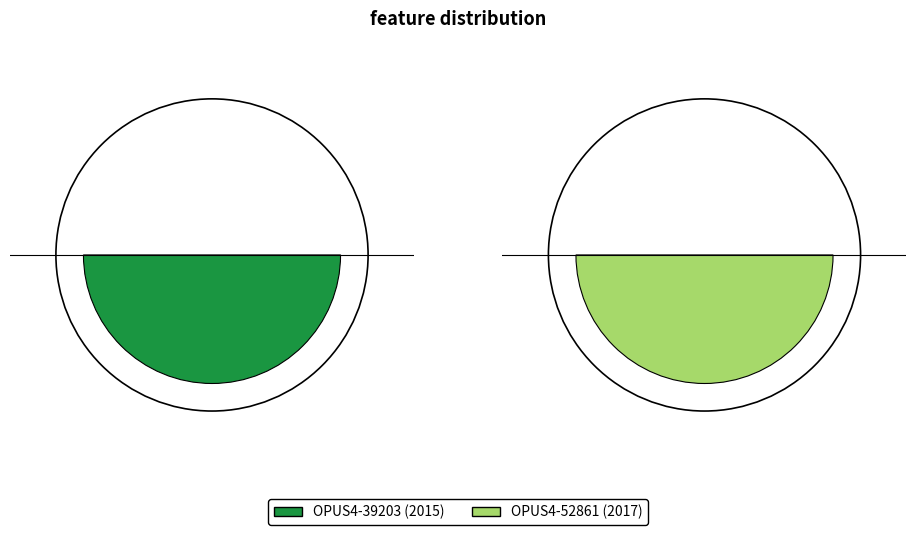

What is the ratio of the value at OPUS4-39203 to the value at OPUS4-52861?

1.0